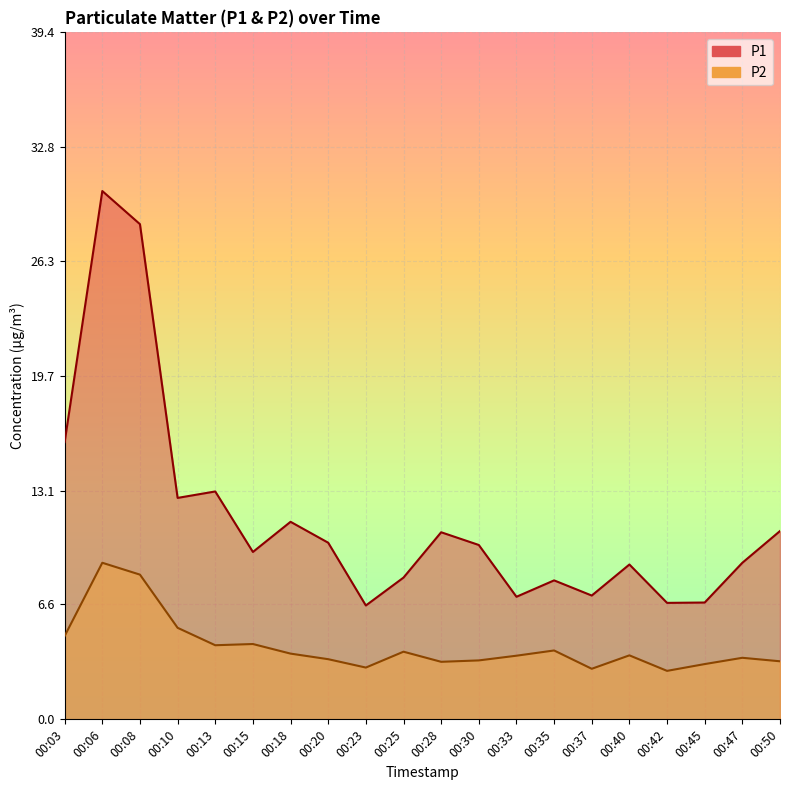

True or false: P2 and P1 cross at least once.

False